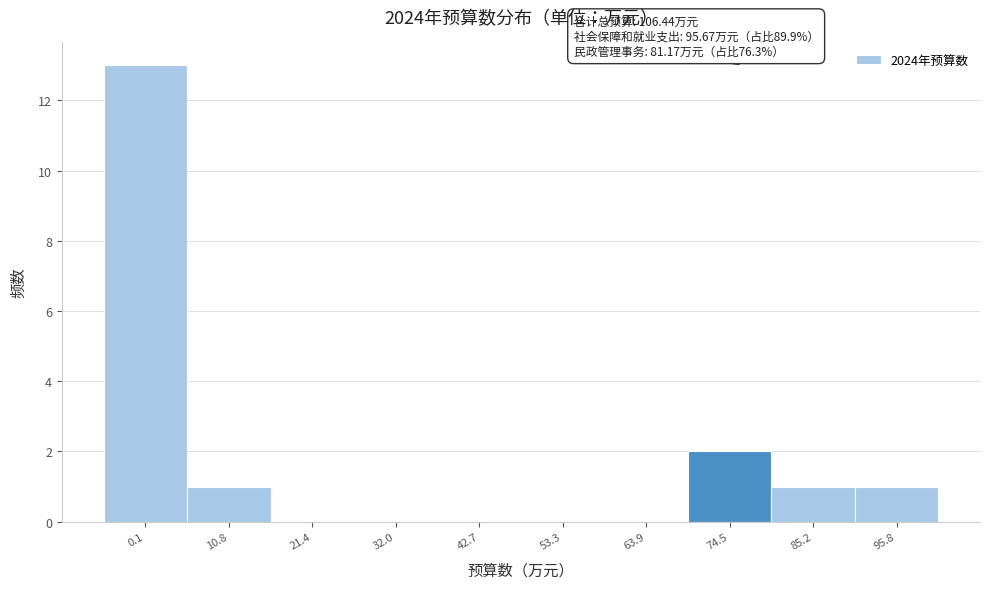

Reading right to left, list all the values displayed in this chart.

95.8=1	85.2=1	74.5=2	63.9=0	53.3=0	42.7=0	32.0=0	21.4=0	10.8=1	0.1=13